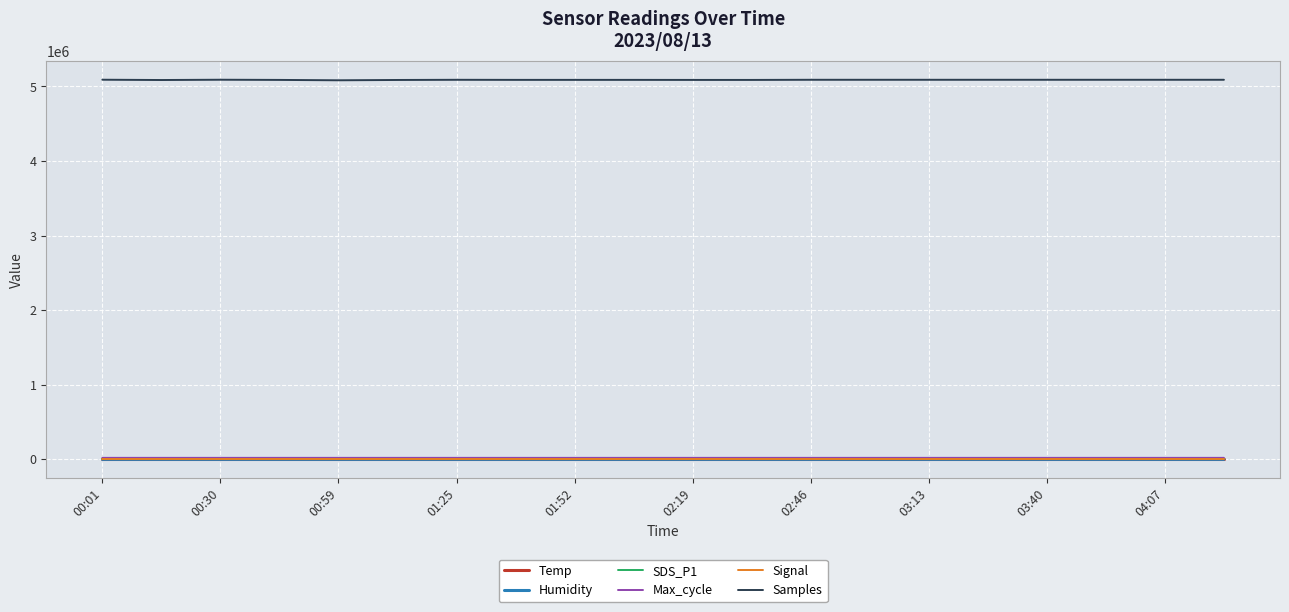

True or false: Samples and Signal cross at least once.

False